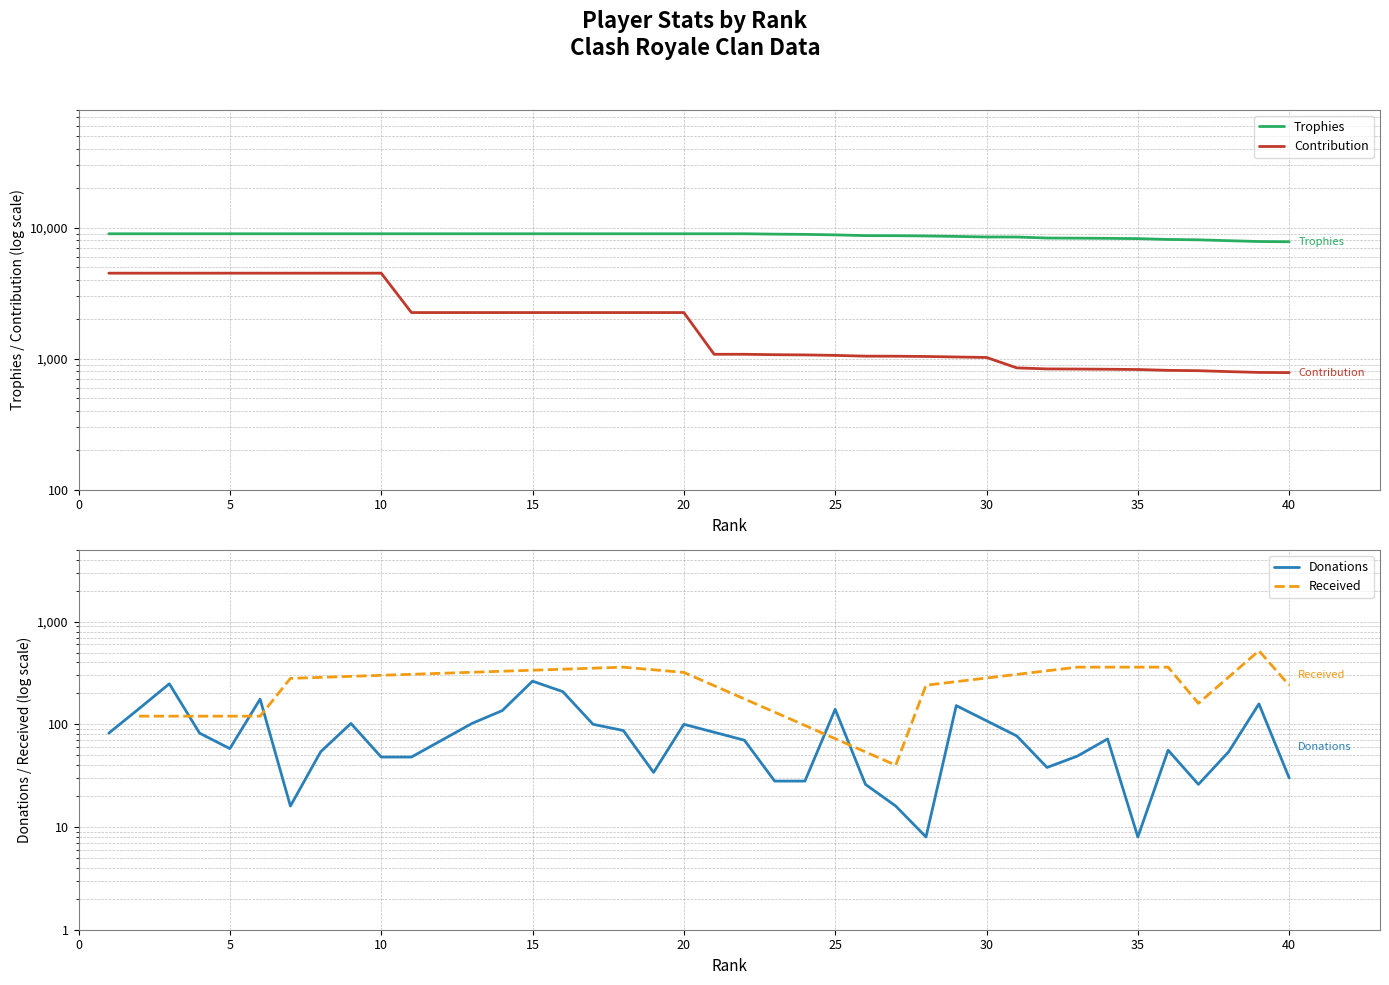

True or false: Contribution and Trophies cross at least once.

False